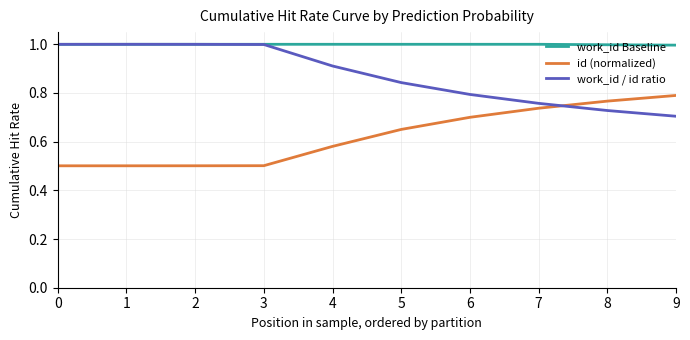

At which label is work_id / id ratio closest to 0?

9